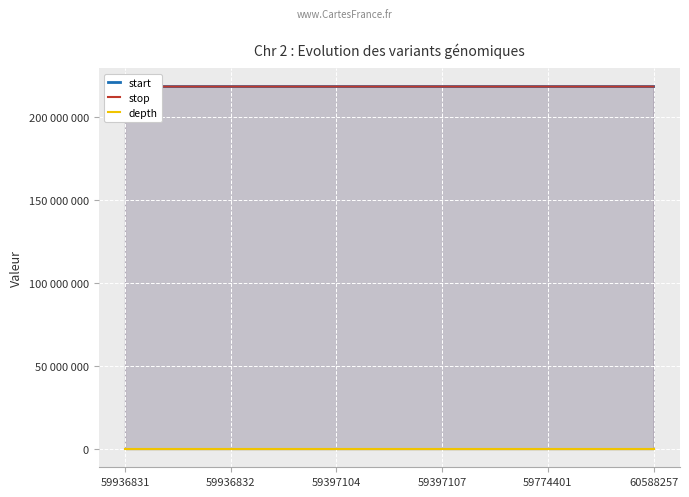

Is it true that start equals 62736375 at 59936832?

False